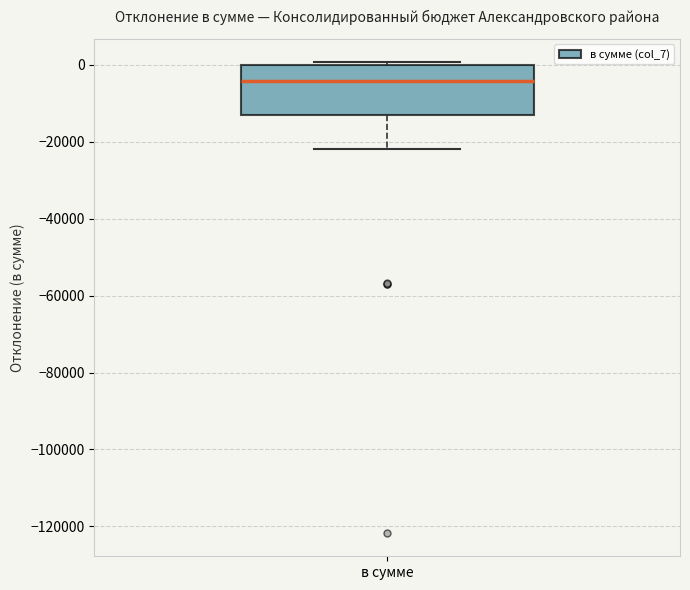

Where is the upper edge of the box for в сумме on the y-axis? The values are not printed on the chart, so give them approximately, as read against the axis.

0